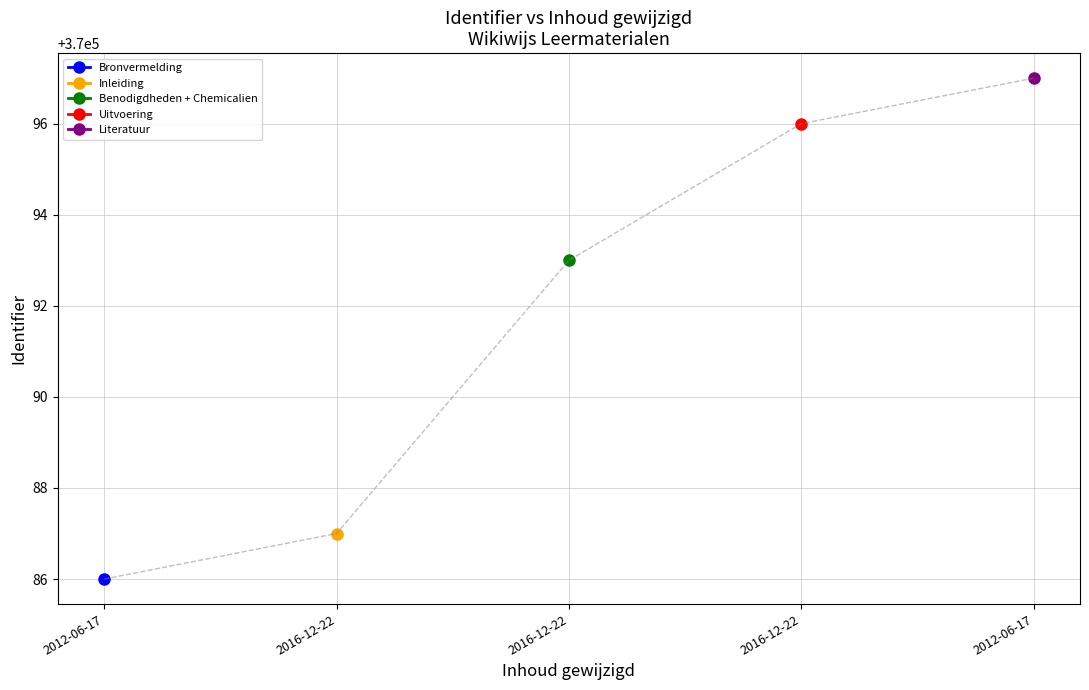

How many lines are shown in the chart?

1